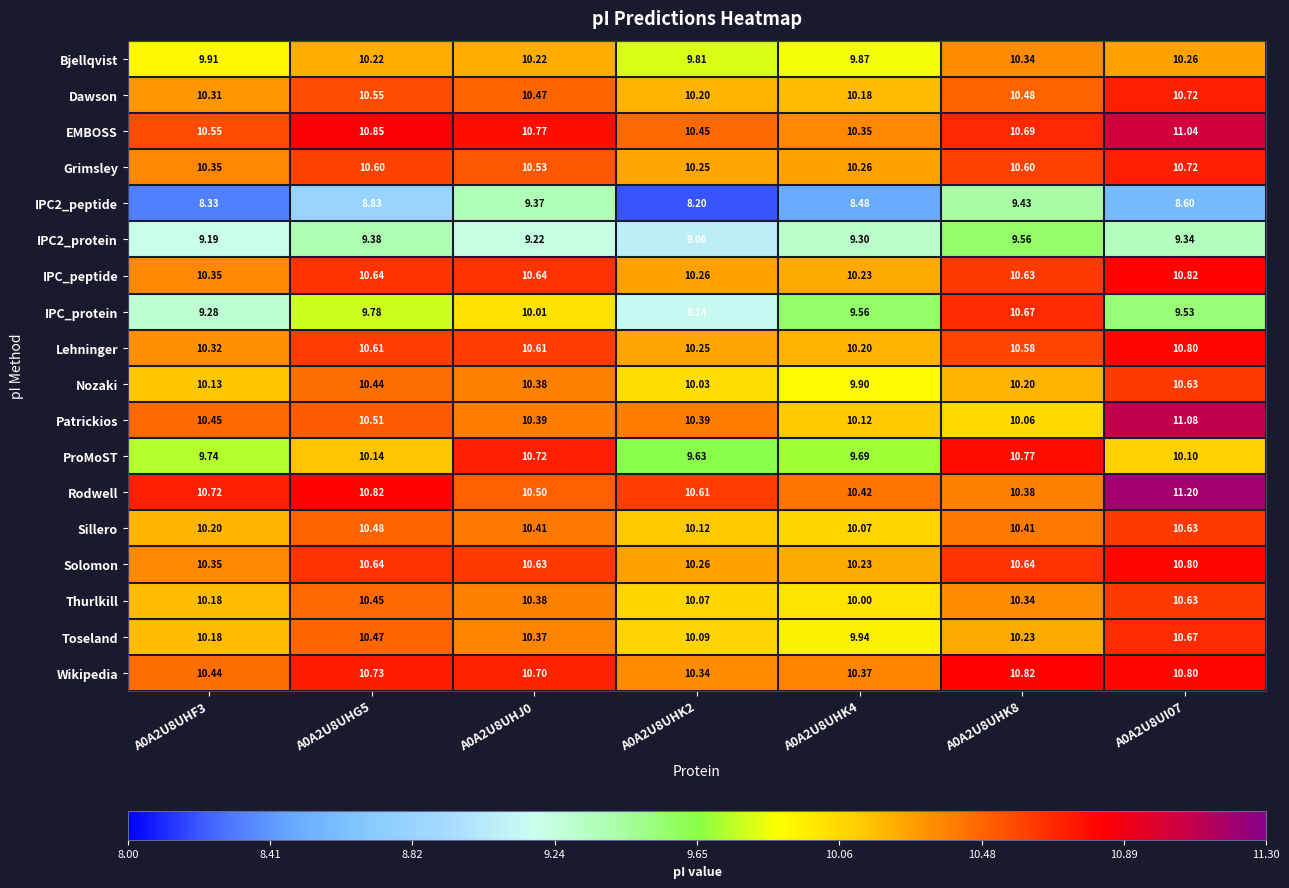

Is the value of Wikipedia at A0A2U8UHG5 greater than the value of Dawson at A0A2U8UHJ0?

Yes